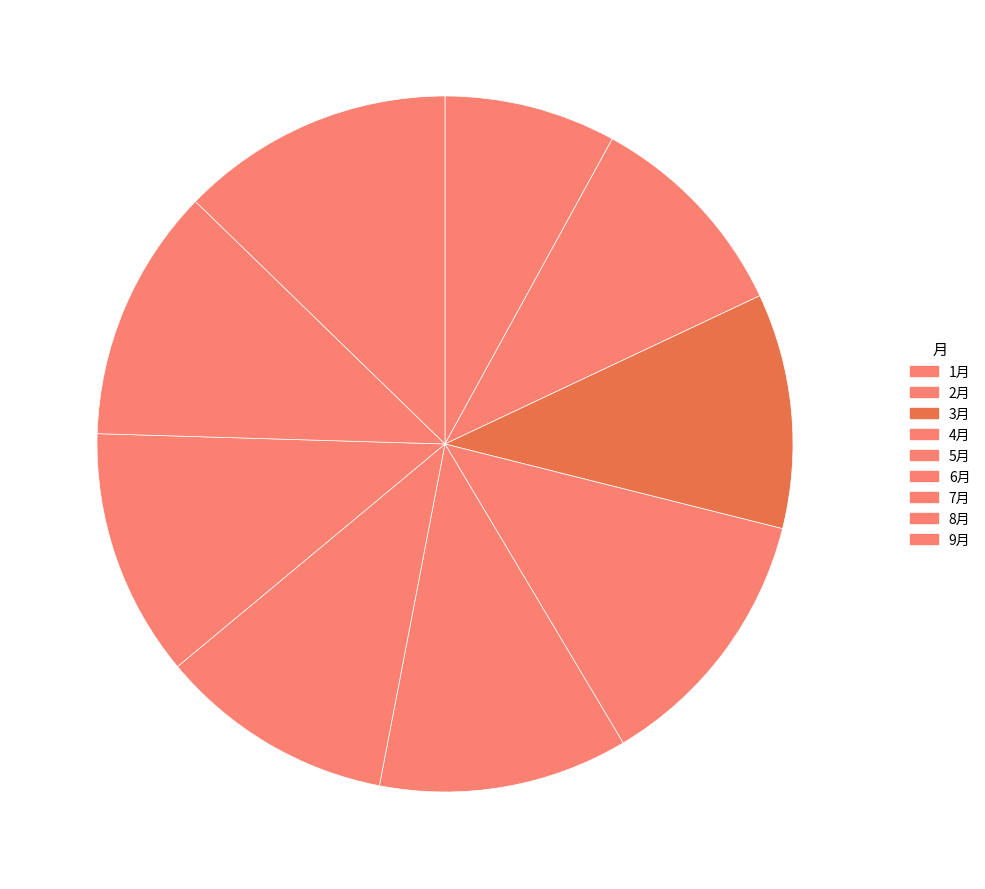

Count the number of slices in the pie.

9